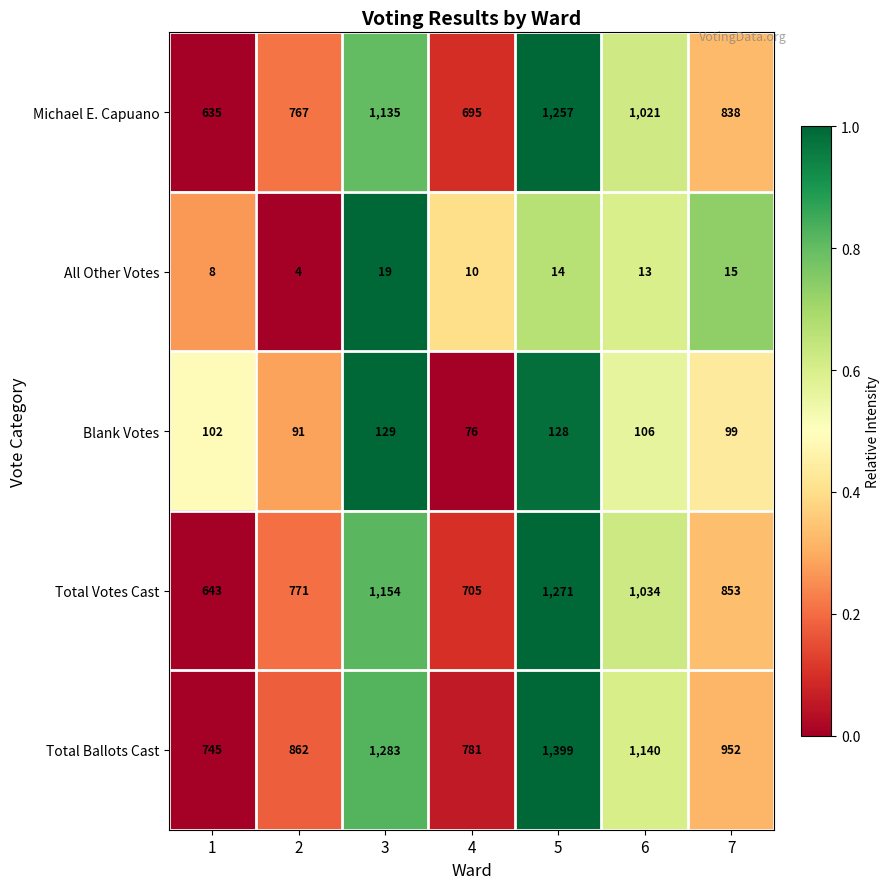

At which label is Total Ballots Cast closest to 1072?

6